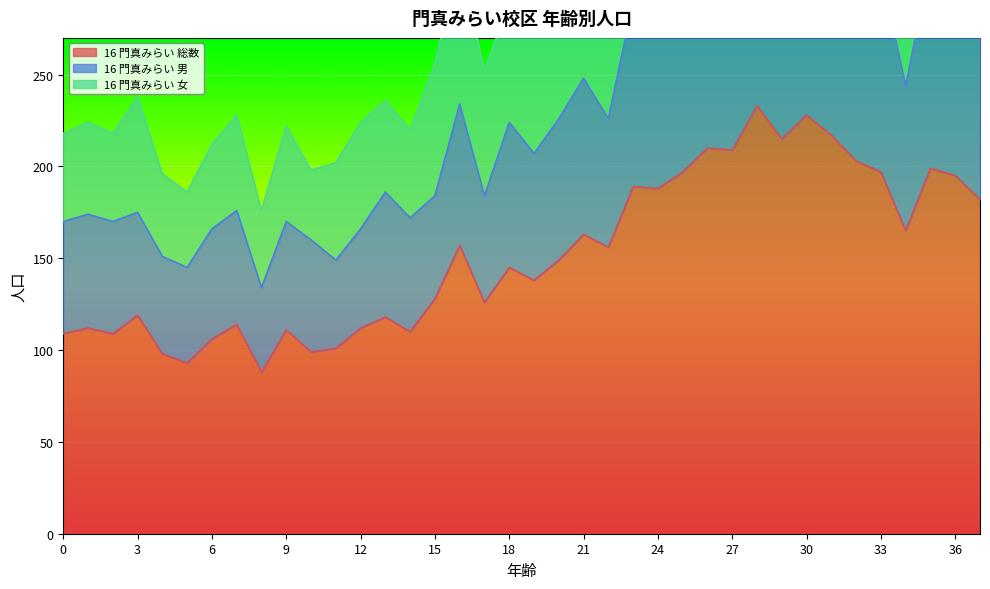

What is the highest value of the 16 門真みらい 総数 series?

233